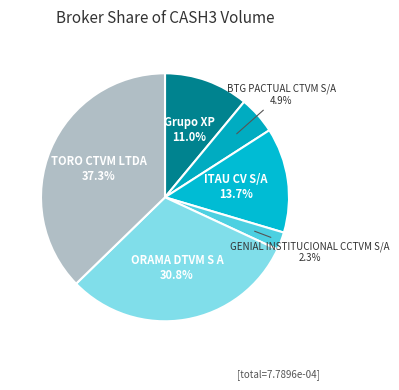

Does BTG PACTUAL CTVM S/A account for over 50% of the chart?

No